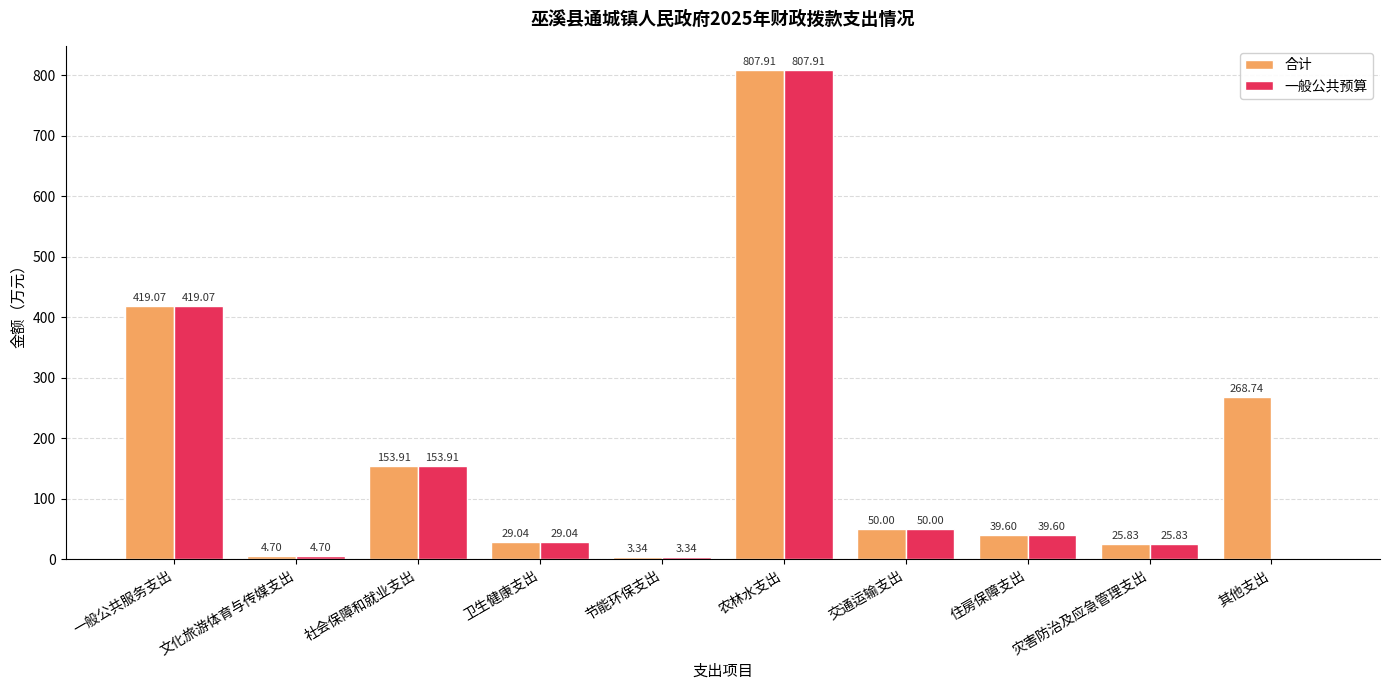

What is the sum of all 一般公共预算 values?

1533.4